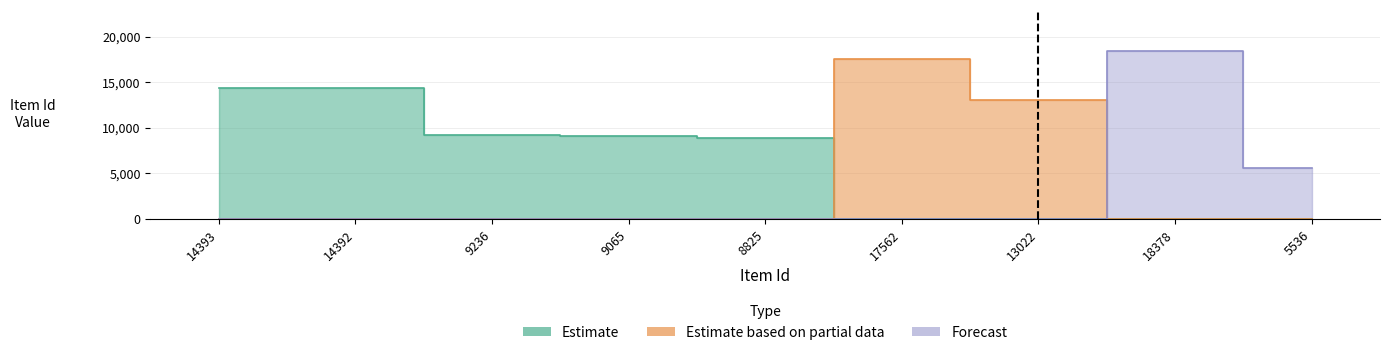

Which series has the largest range (max minus min)?

Forecast